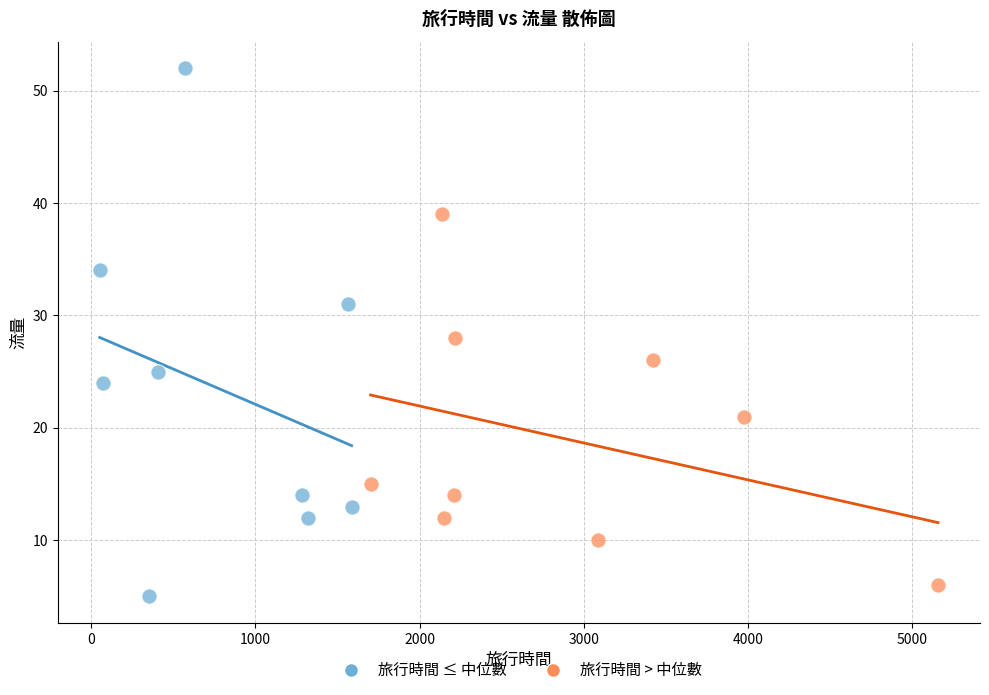

Which series contains the highest Y value?

旅行時間 ≤ 中位數